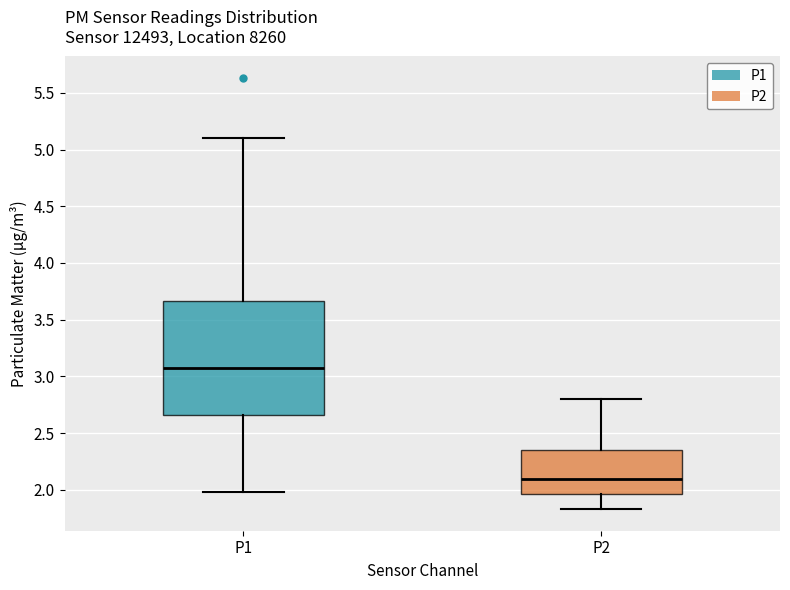

Which box is the tallest, from its lower edge to its upper edge?

P1